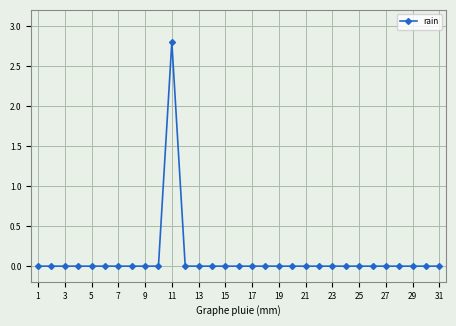

Does the chart have visible grid lines?

Yes